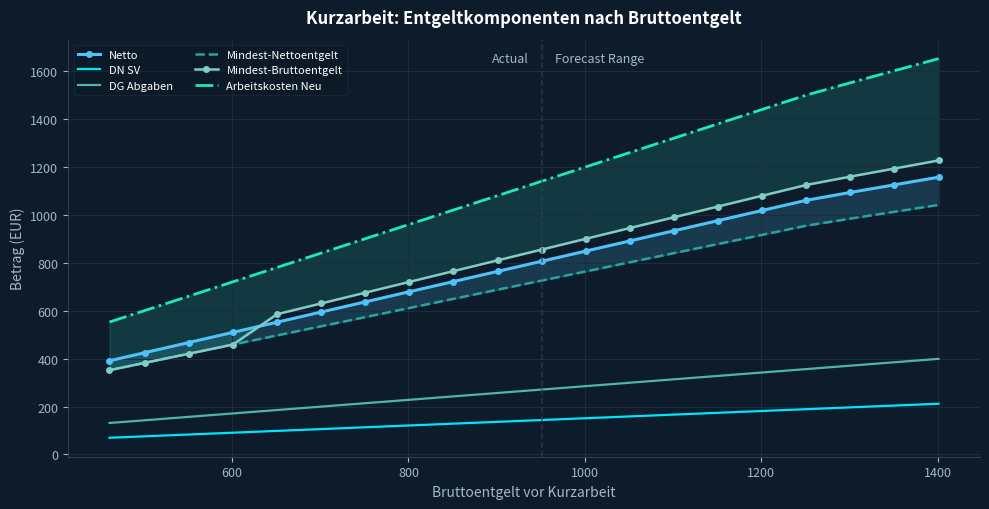

What are all the series names shown in the legend?

Netto, DN SV, DG Abgaben, Mindest-Nettoentgelt, Mindest-Bruttoentgelt, Arbeitskosten Neu